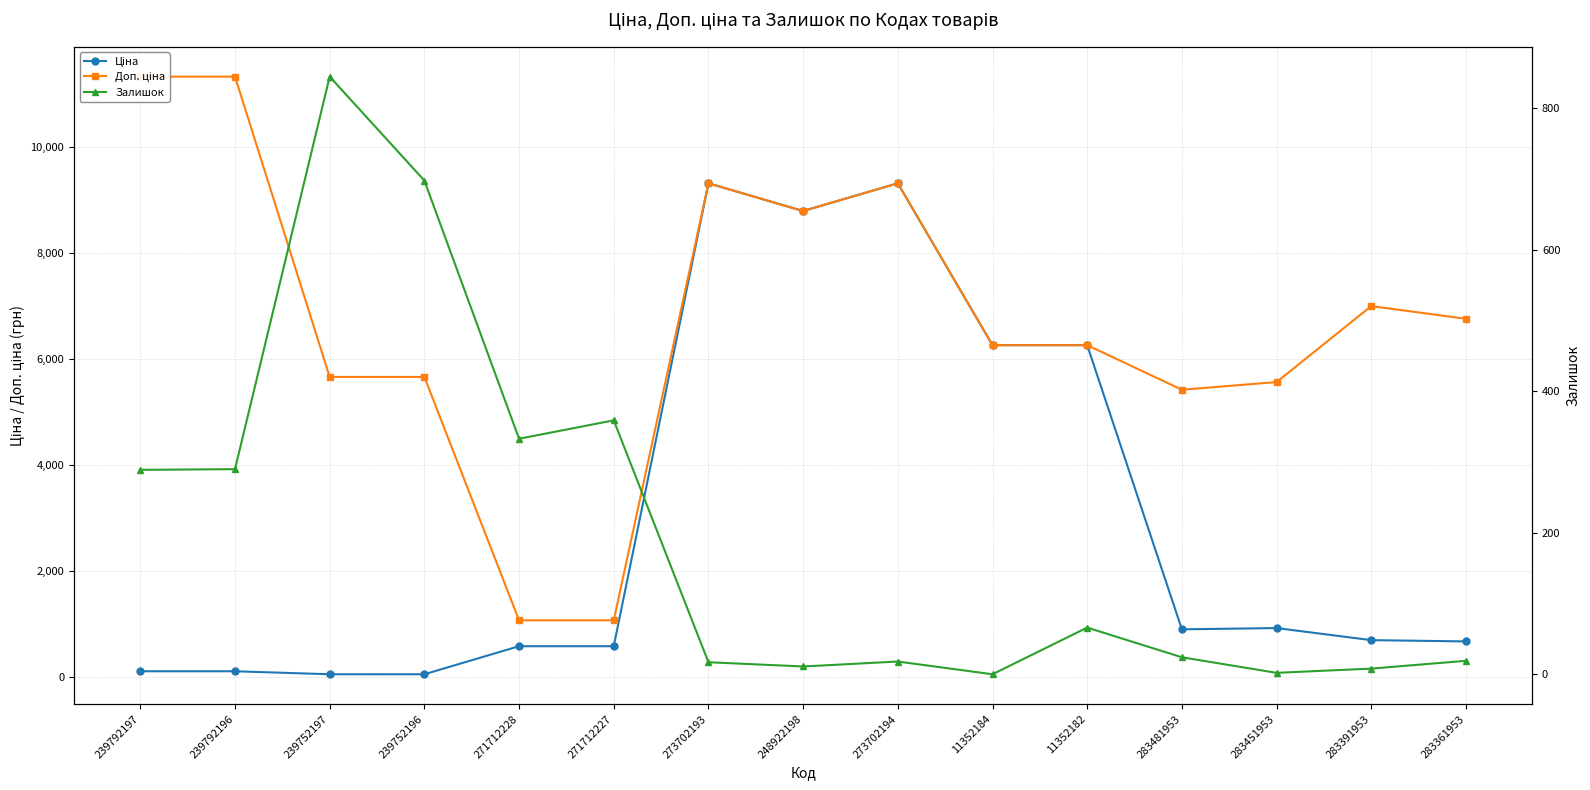

Between 271712228 and 283481953, which series saw the biggest shift?

Доп. ціна